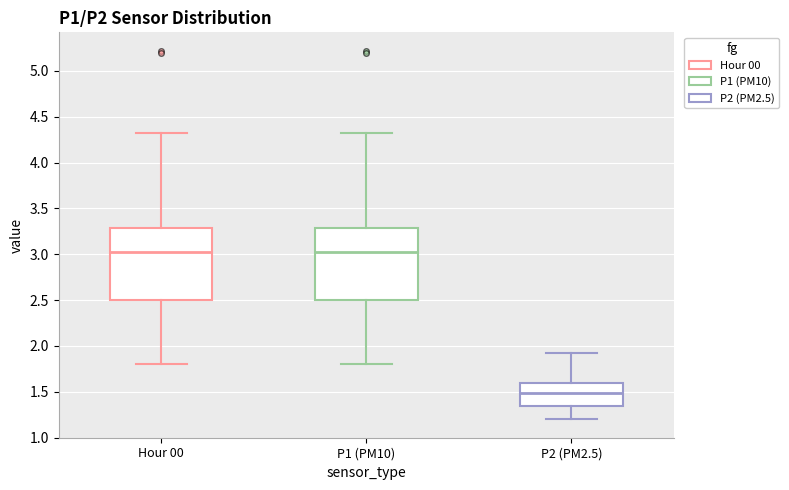

Where does the upper whisker of the box for P2 (PM2.5) end on the y-axis? The values are not printed on the chart, so give them approximately, as read against the axis.

1.90